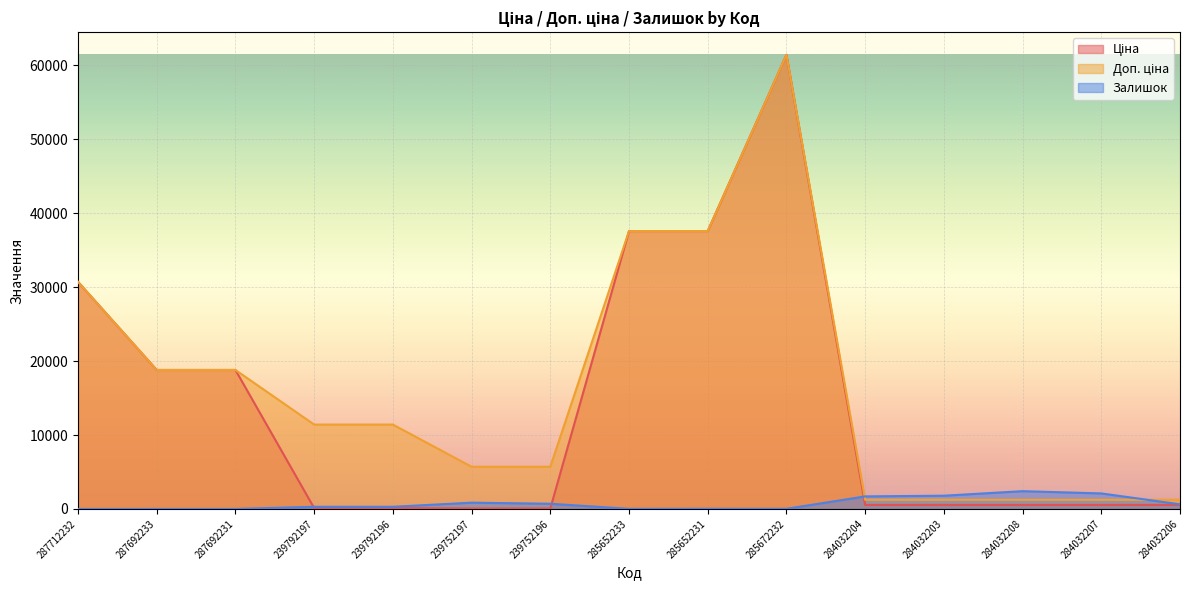

Does the chart display data point markers on the line(s)?

No